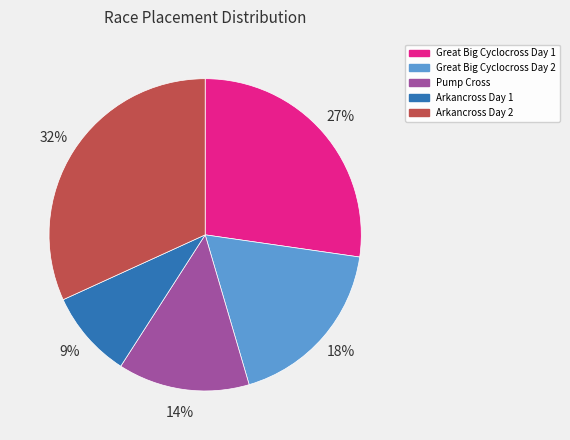

Is there a majority slice in this chart?

No